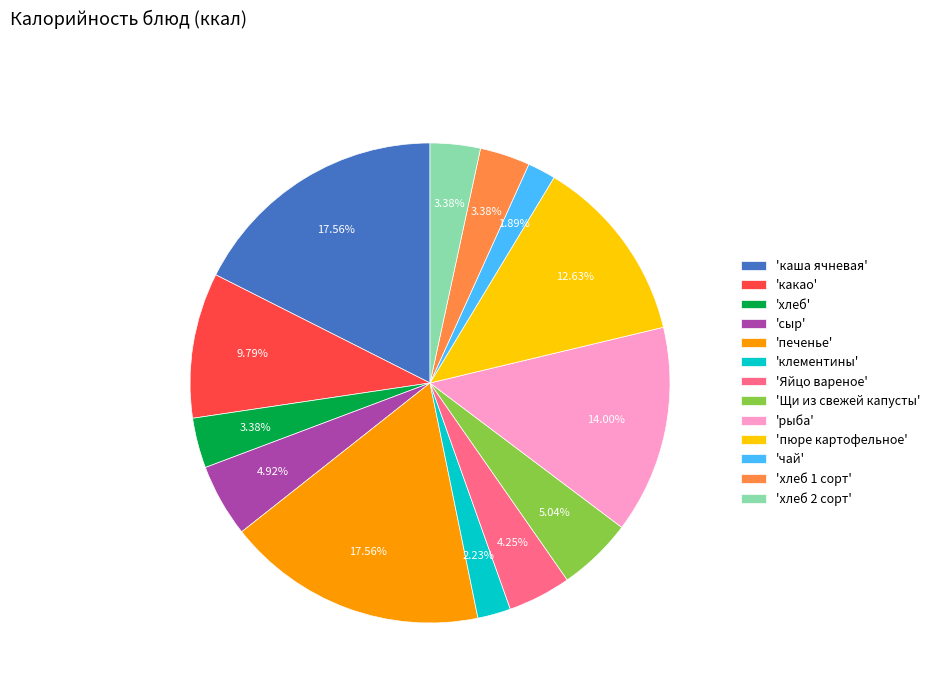

Is the sum of 'пюре картофельное' and 'каша ячневая' greater than half?

No